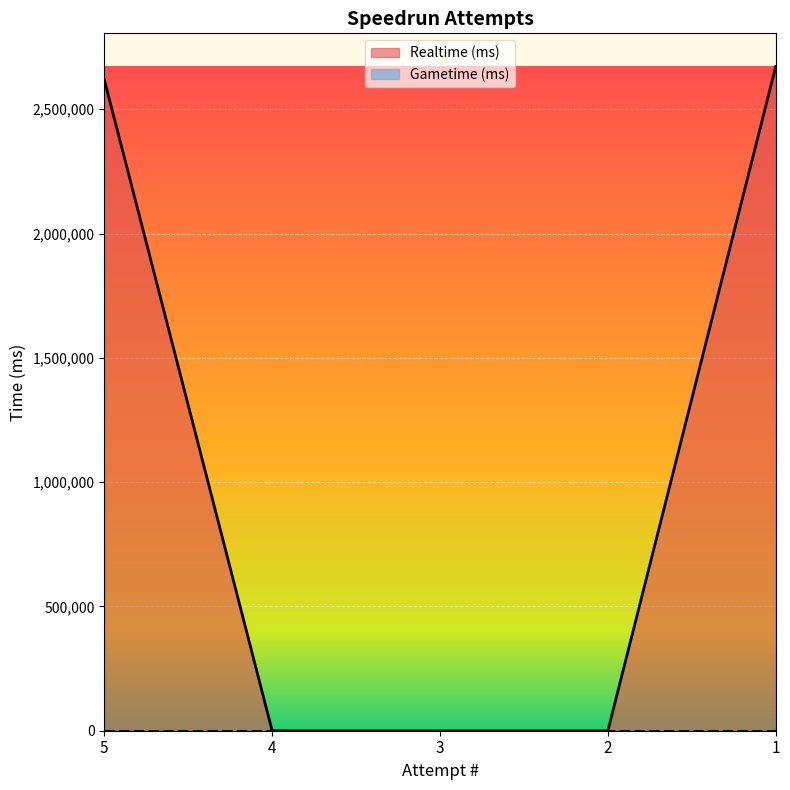

List the labels in order of value, largest first.

1, 5, 4, 3, 2